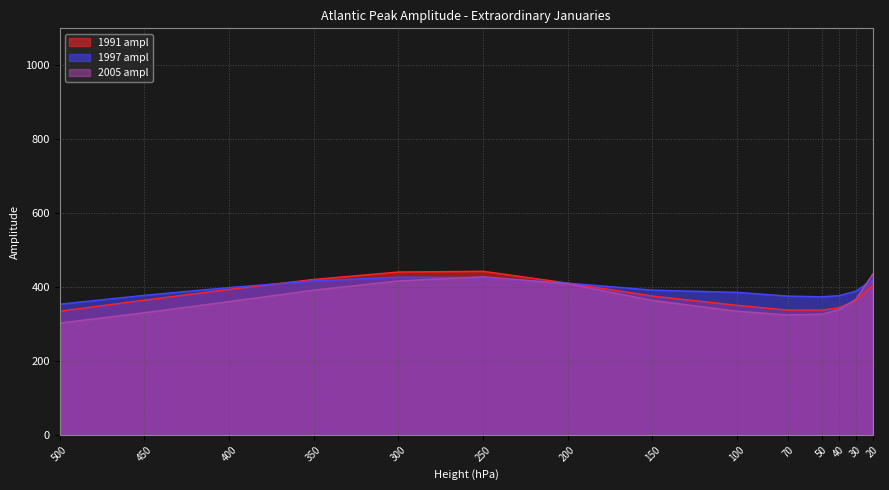

At 50, list the series in order from largest to smallest.

1997 ampl, 1991 ampl, 2005 ampl